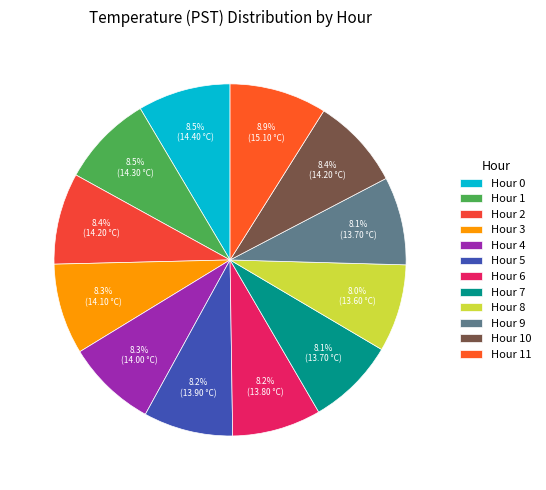

The Hour 6 slice represents 1% of the pie. True or false?

False